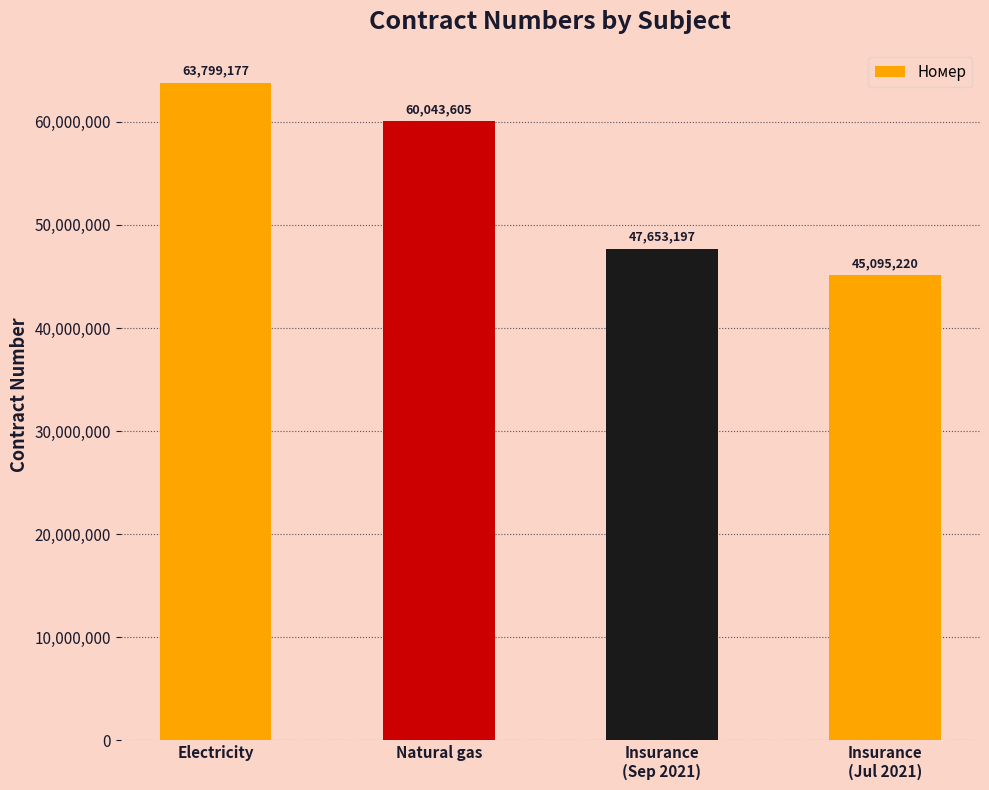

Are the bars grouped side by side (vs. stacked)?

No